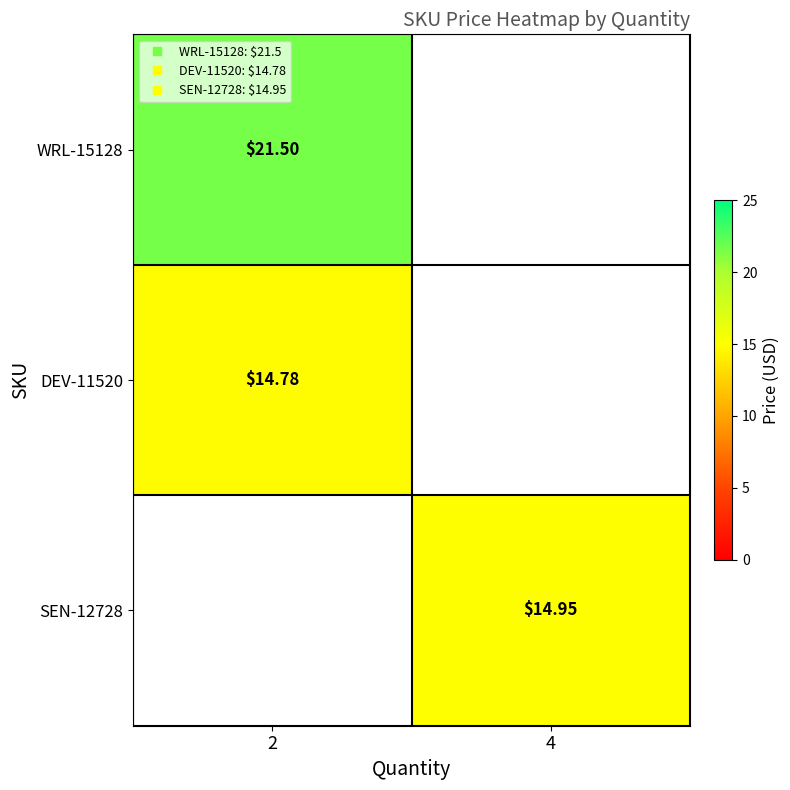

Which label corresponds to the largest value in the chart?

2